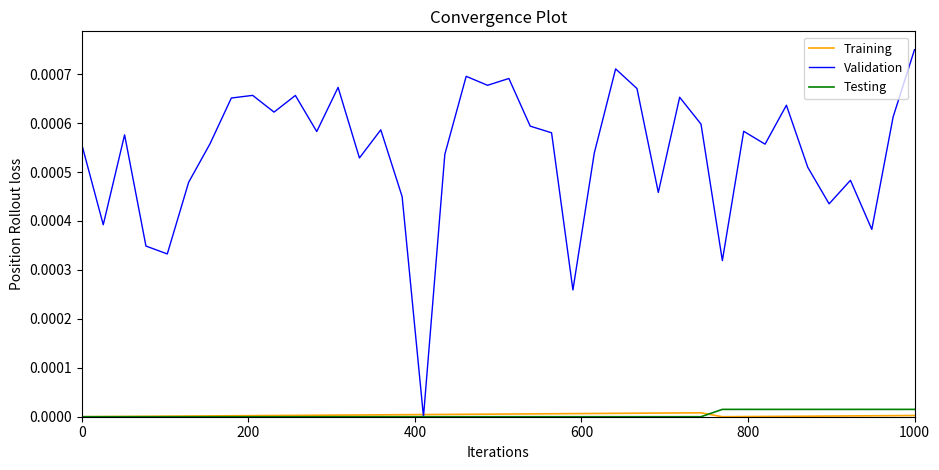

Which series has the largest total across all categories?

Validation